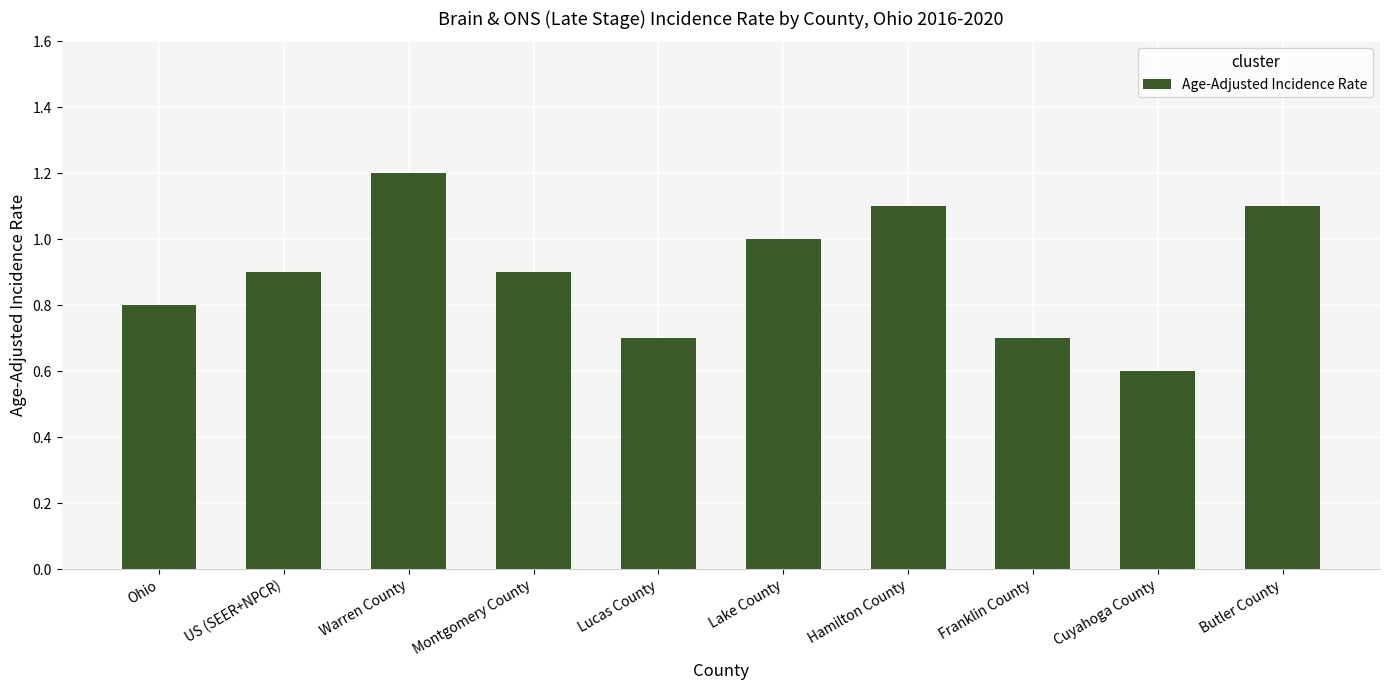

The value at US (SEER+NPCR) is 0.9. True or false?

True